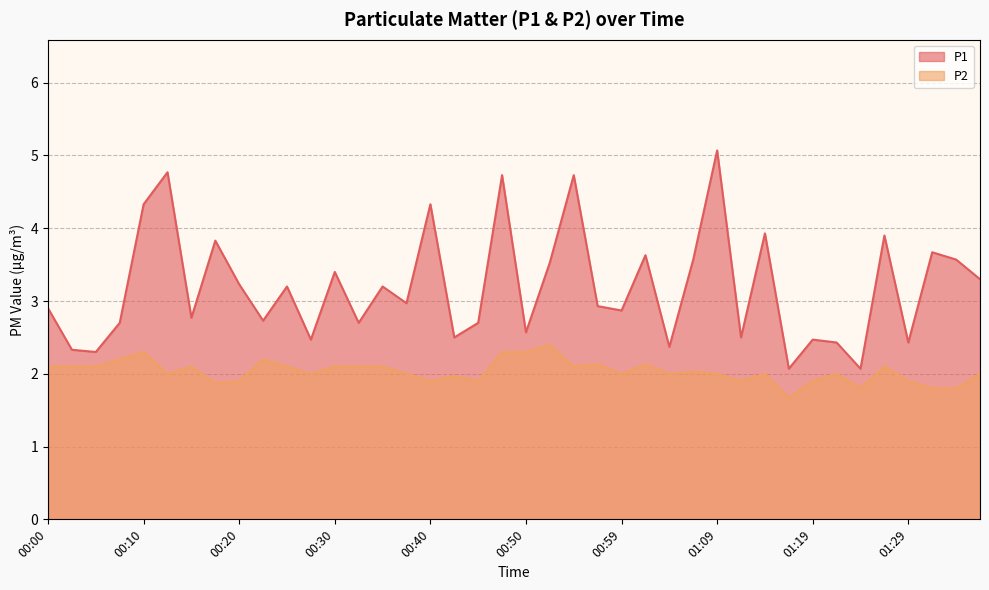

How many data points does each series have?

40